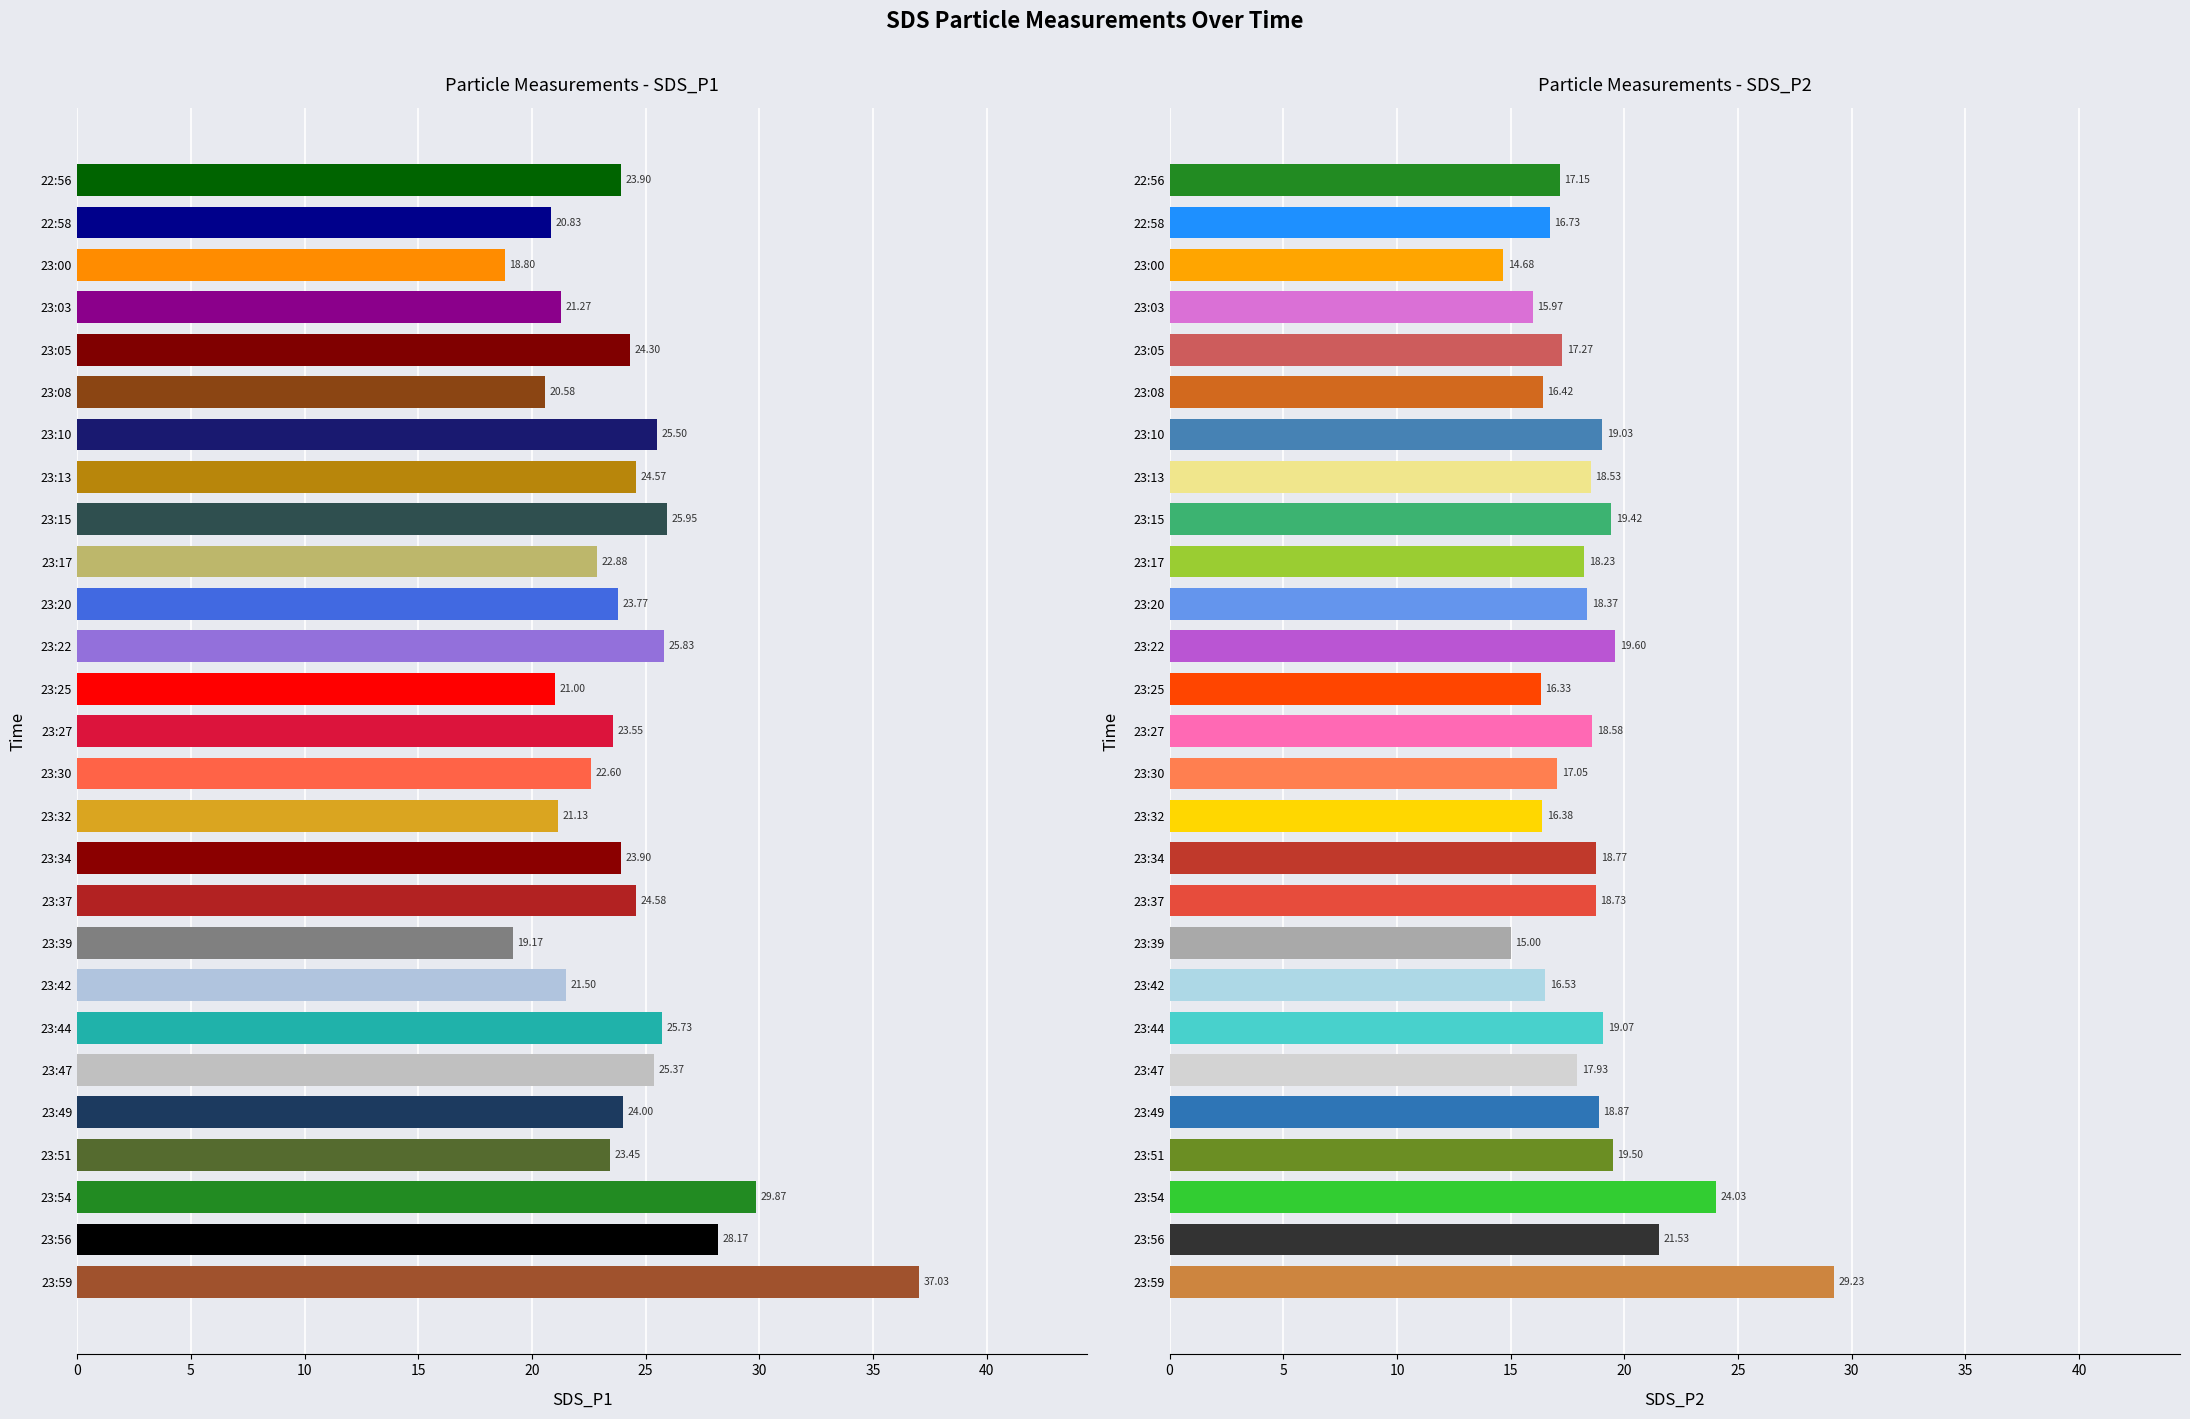

What is the label of the 4th bar from the right?

23:51